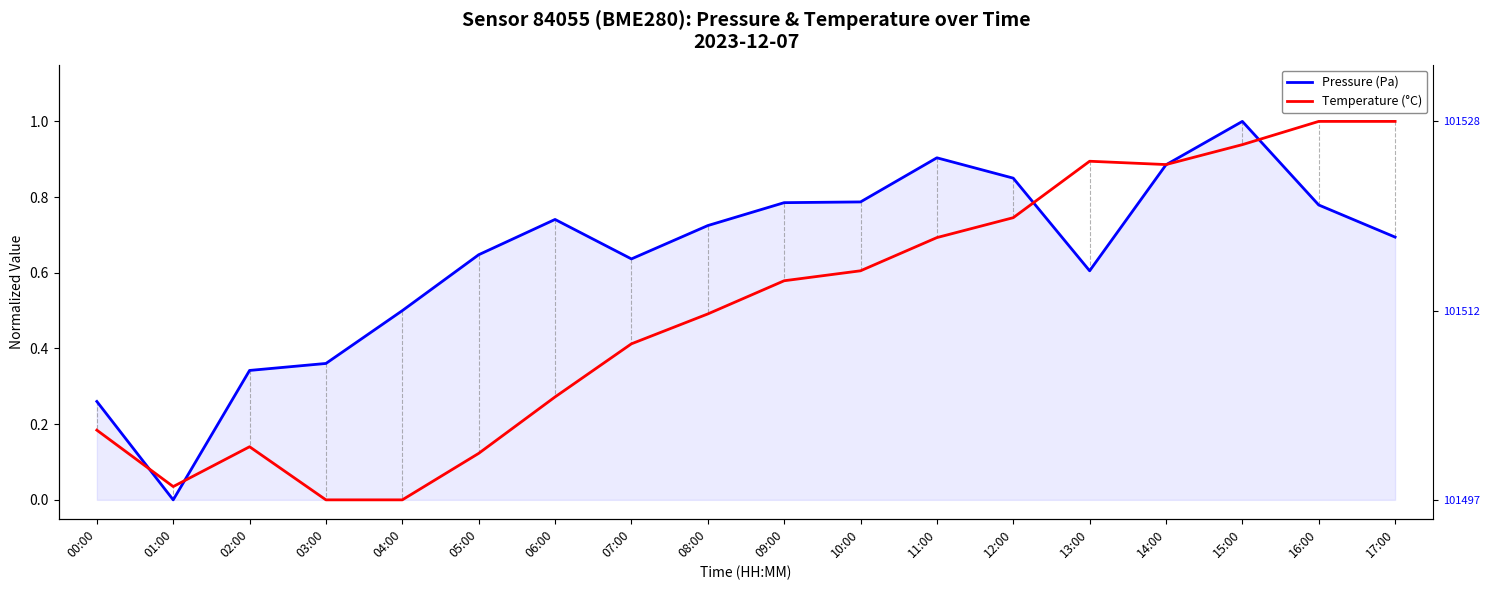

After their last crossing, which series has the higher values: Pressure (Pa) or Temperature (°C)?

Temperature (°C)